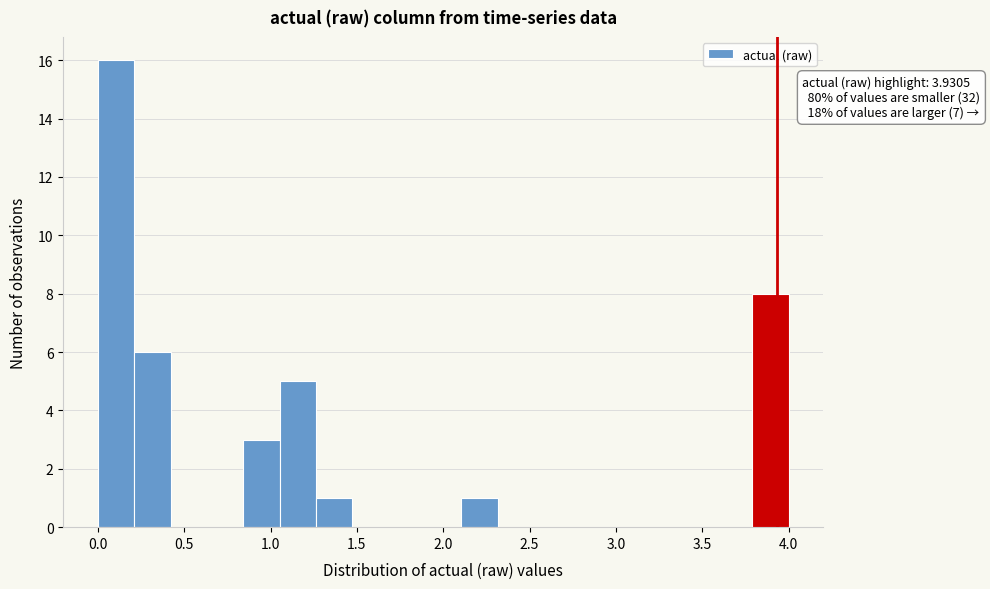

Which range on the x-axis has the tallest bar?

0.00 to 0.20